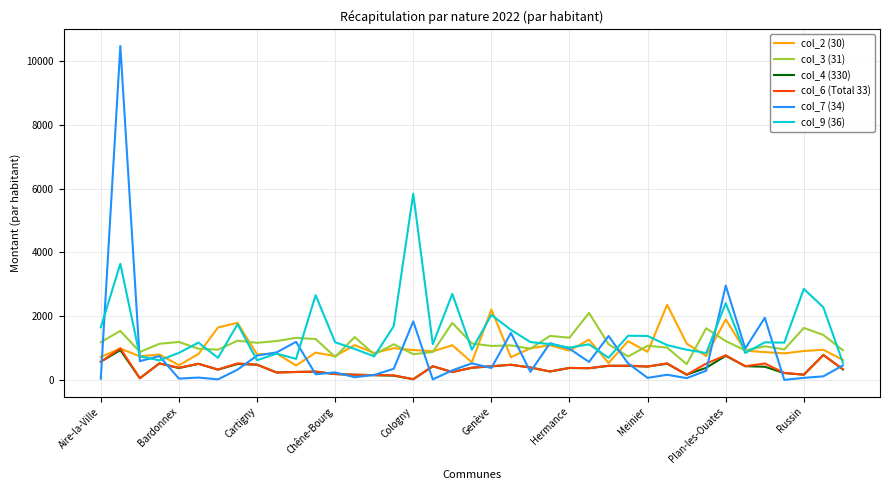

True or false: col_3 (31) and col_6 (Total 33) intersect in this chart.

False